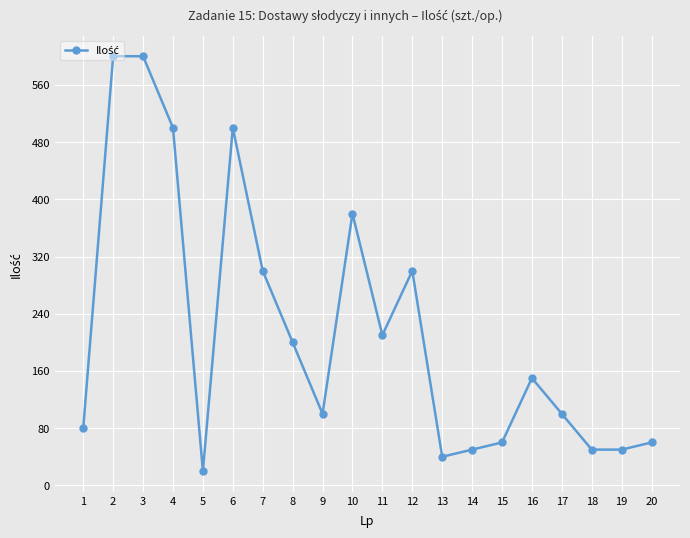

Where does the data first go above 150?

2